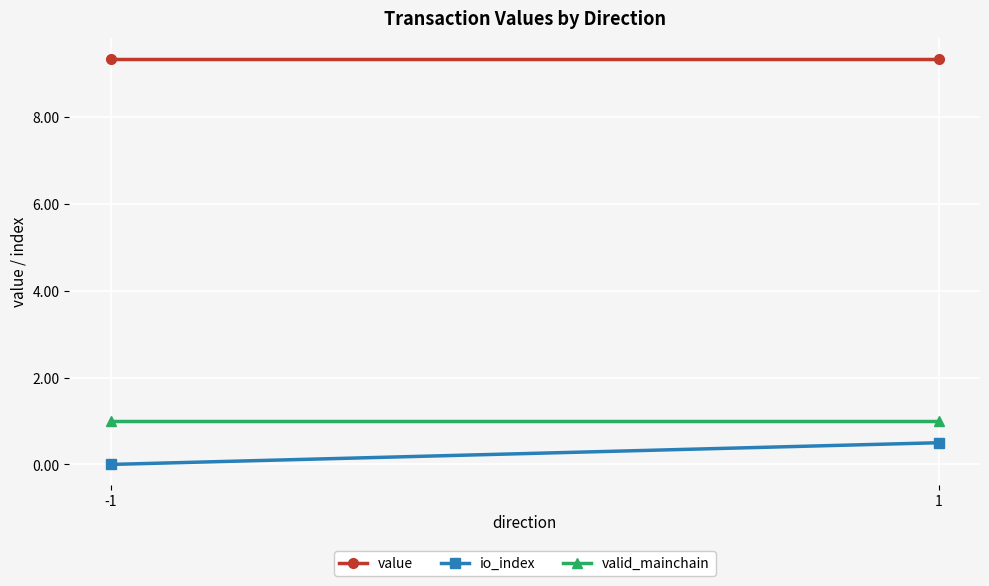

Reading right to left, extract all data points from this chart.

value: 1=9.3	-1=9.3
io_index: 1=0.5	-1=0.0
valid_mainchain: 1=1.0	-1=1.0